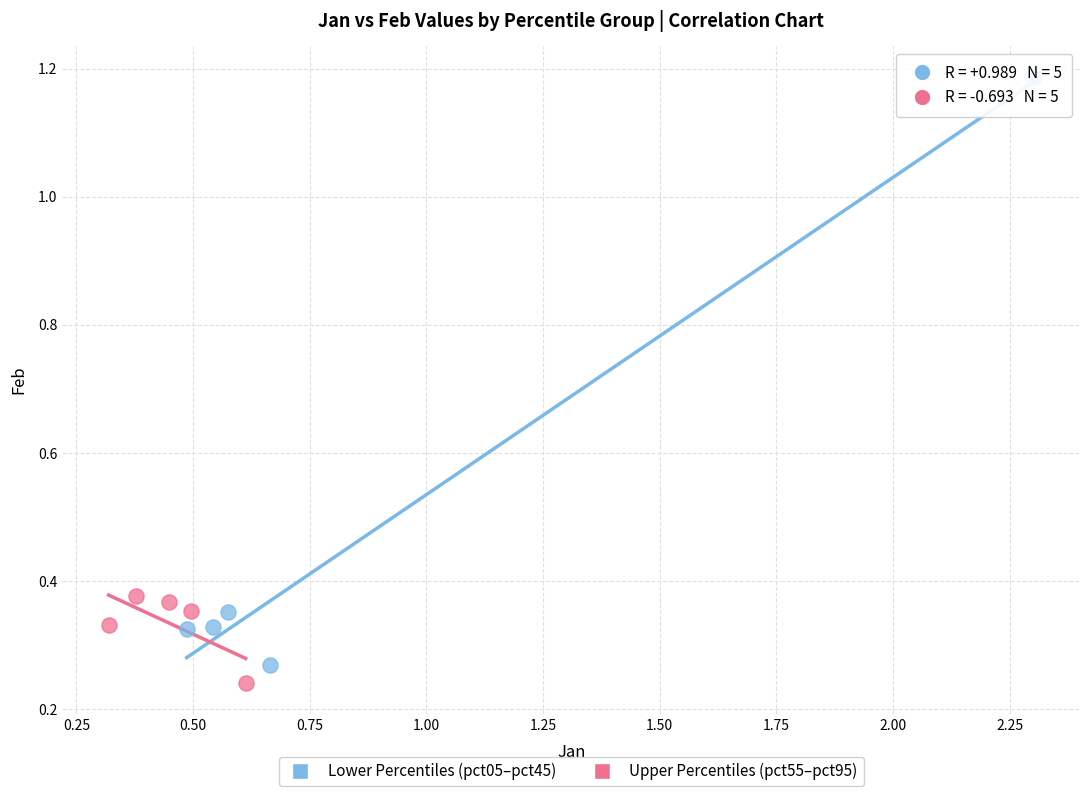

What are all the series names shown in the legend?

Lower Percentiles (pct05–pct45), Upper Percentiles (pct55–pct95)